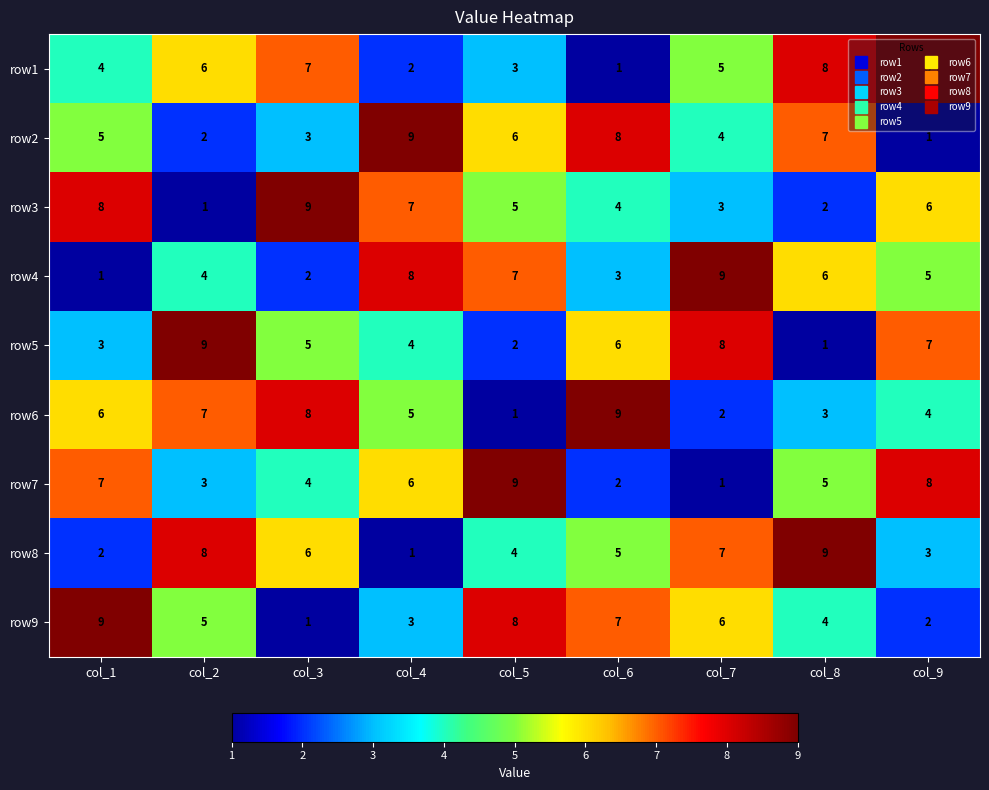

True or false: row4 has a value of 3 at col_3.

False